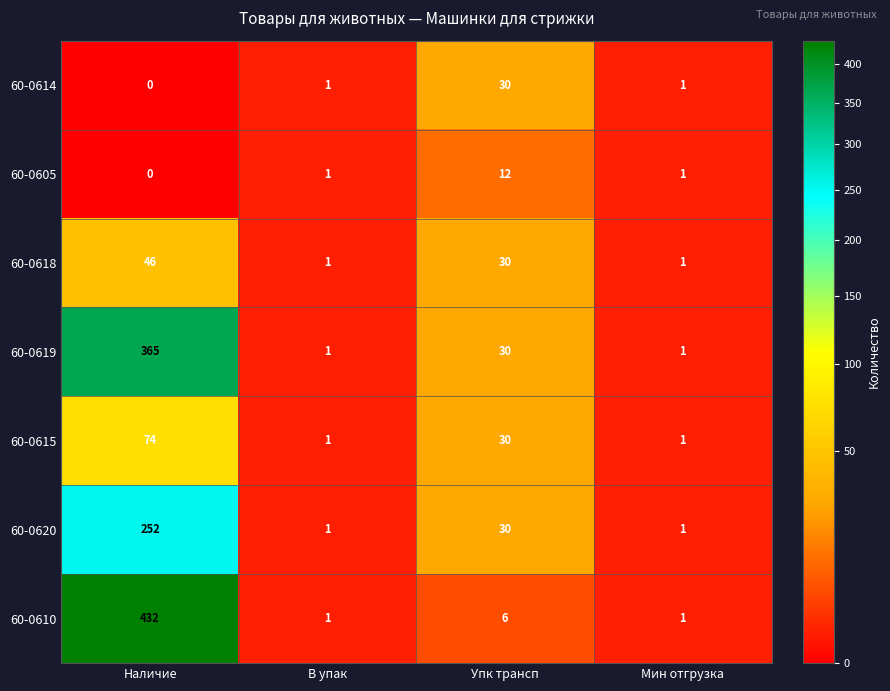

Where is 60-0618 nearest to the value 23?

Упк трансп